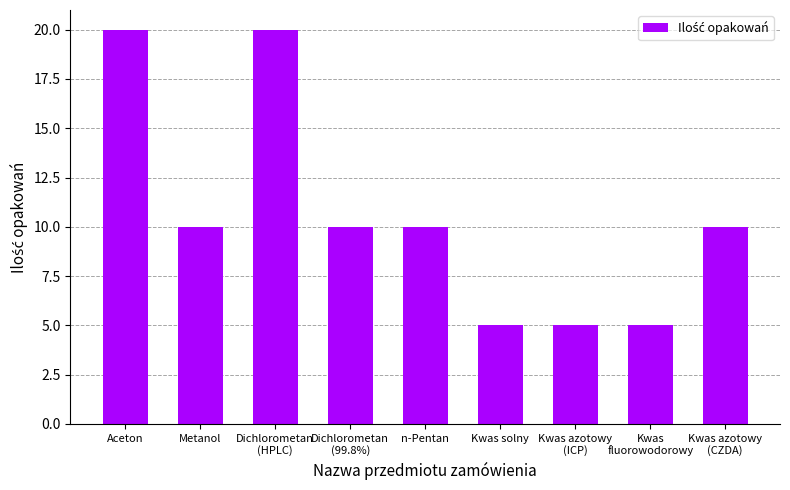

Is it true that the value at Kwas azotowy
(CZDA) is 15?

False